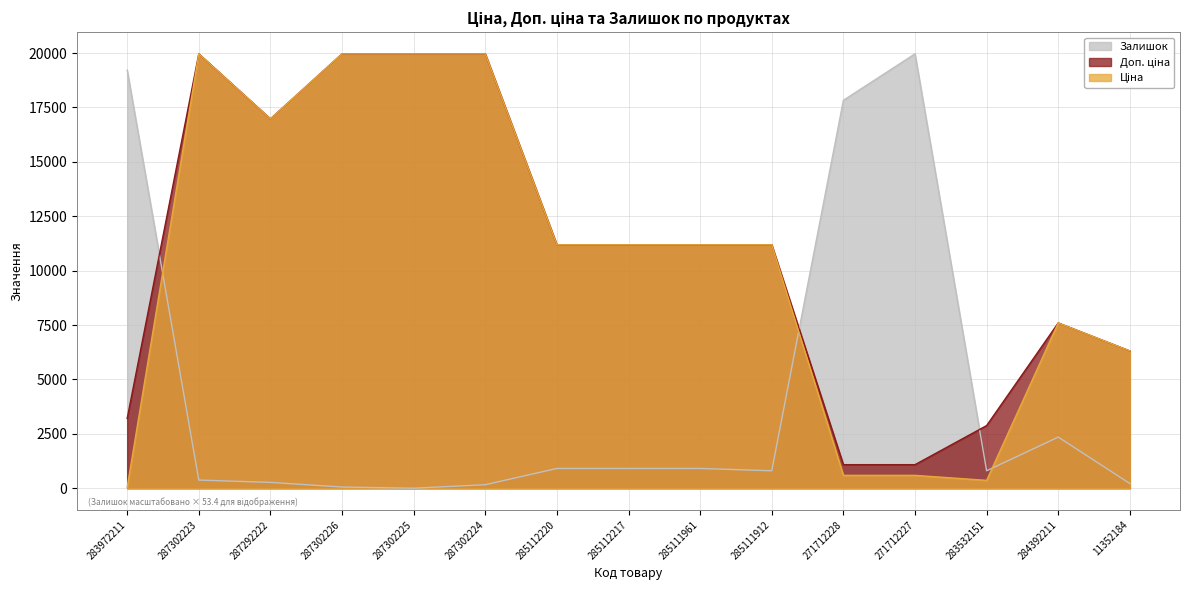

The value of Ціна at 287302224 is 12906.6. True or false?

False